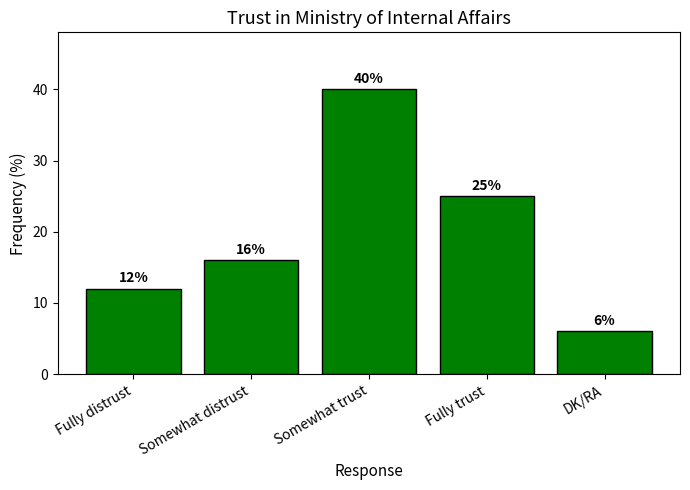

Rank the categories by value from lowest to highest.

DK/RA, Fully distrust, Somewhat distrust, Fully trust, Somewhat trust